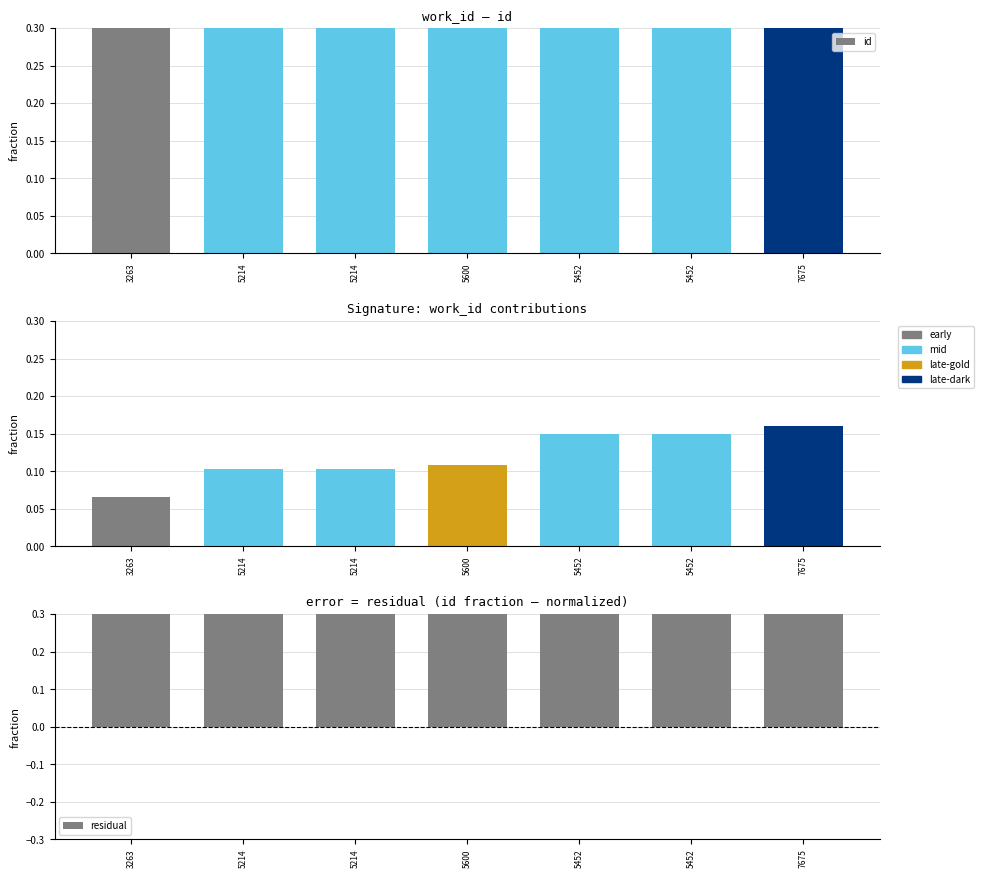

How many bars are there in each group?

3